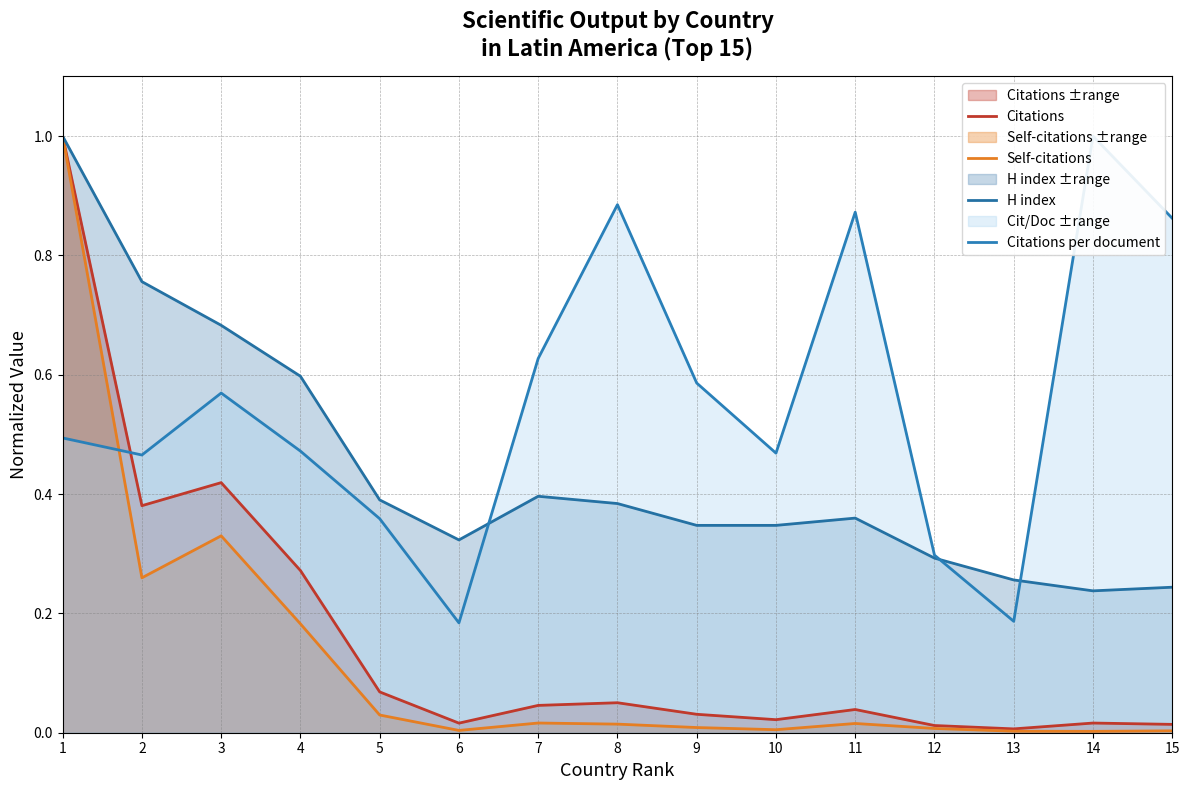

Which series changed the most between 6 and 8?

Citations per document